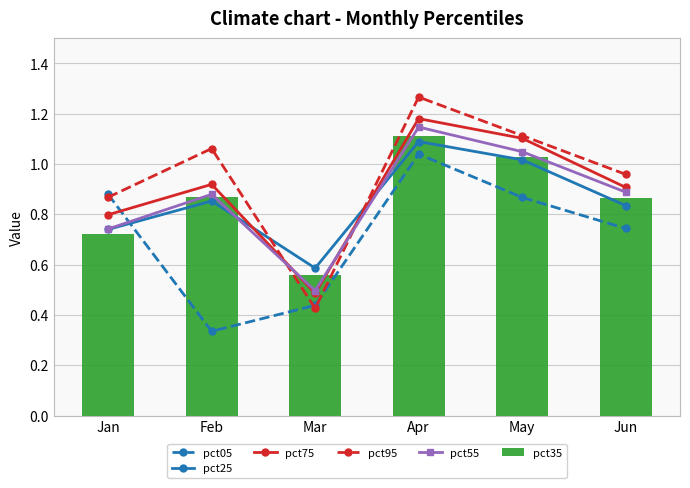

What is the minimum value for pct35?

0.6